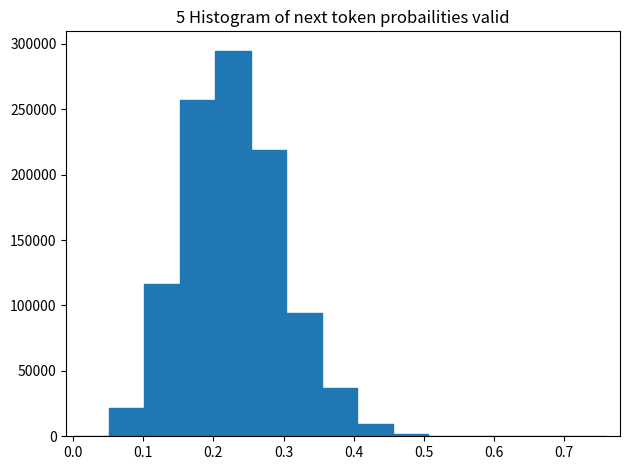

Reading left to right, list every bar in this chart as the range it spans on the x-axis followed by its height. Neither the bar edges nor the heights are printed on the chart, so give them approximately, as read against the axes.

0.00 to 0.05: under 5000
0.05 to 0.10: 20000
0.10 to 0.15: 115000
0.15 to 0.20: 255000
0.20 to 0.25: 295000
0.25 to 0.30: 220000
0.30 to 0.35: 95000
0.35 to 0.41: 35000
0.41 to 0.46: 10000
0.46 to 0.51: under 5000
0.51 to 0.56: under 5000
0.56 to 0.61: under 5000
0.61 to 0.66: under 5000
0.66 to 0.71: under 5000
0.71 to 0.76: under 5000